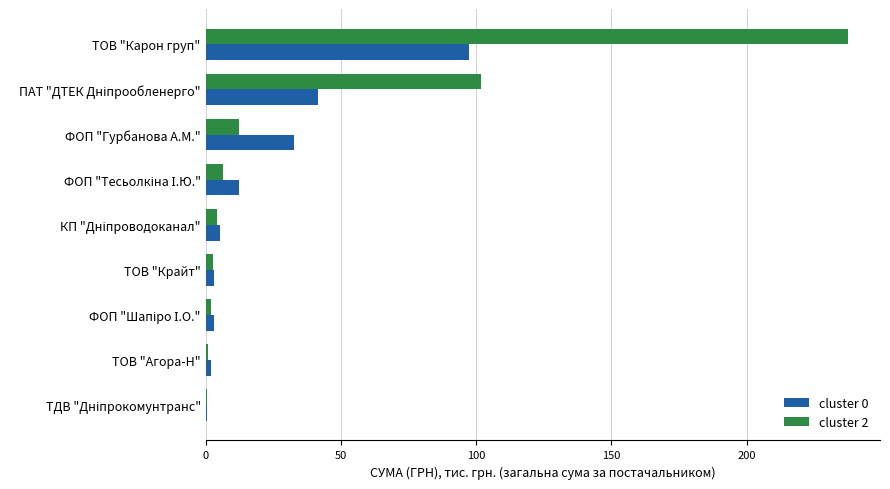

What is the sum of all cluster 0 values?

197.8